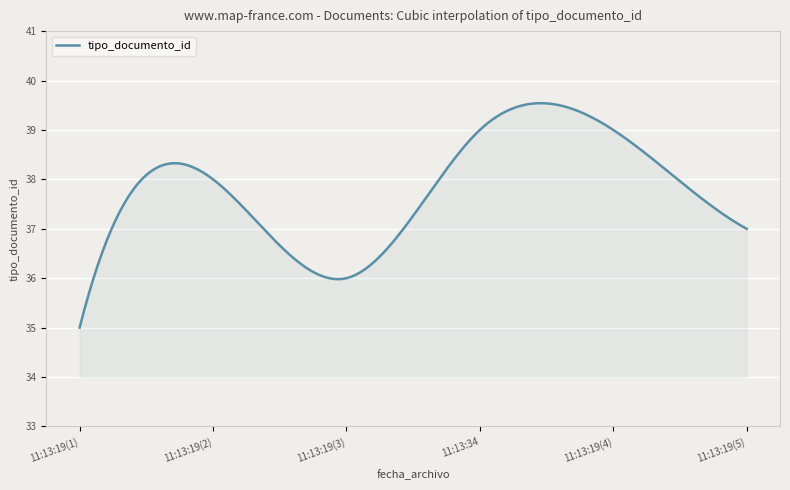

How many lines are shown in the chart?

1